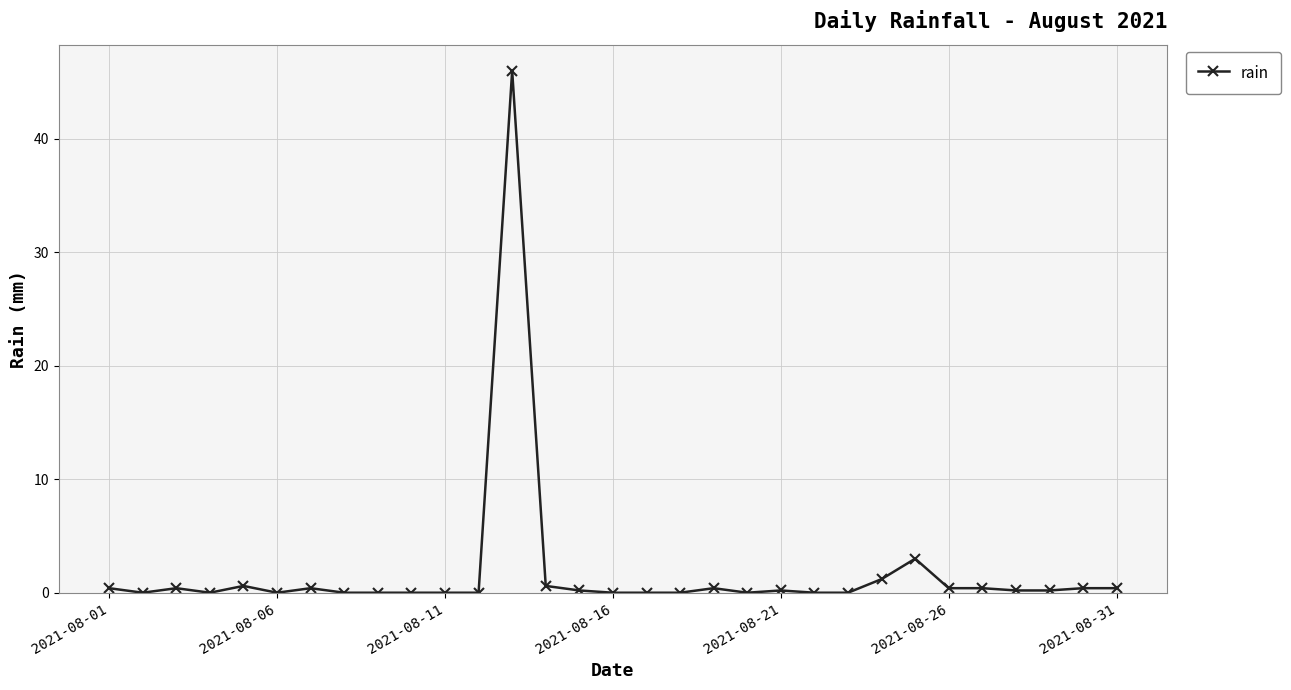

What is the difference between the maximum and minimum values?

46.0